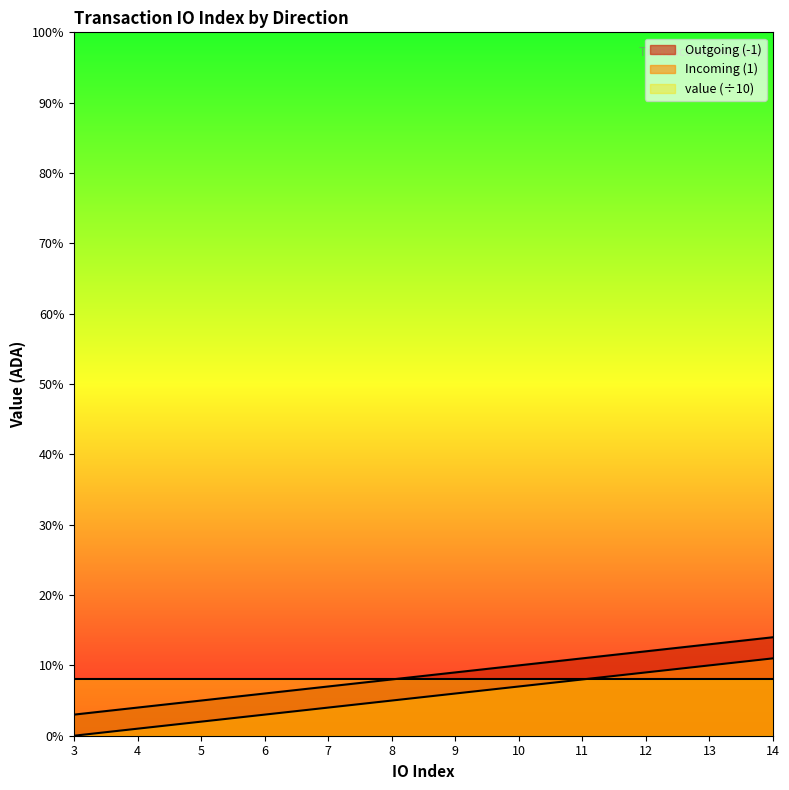

True or false: Incoming (1) and Outgoing (-1) intersect in this chart.

False